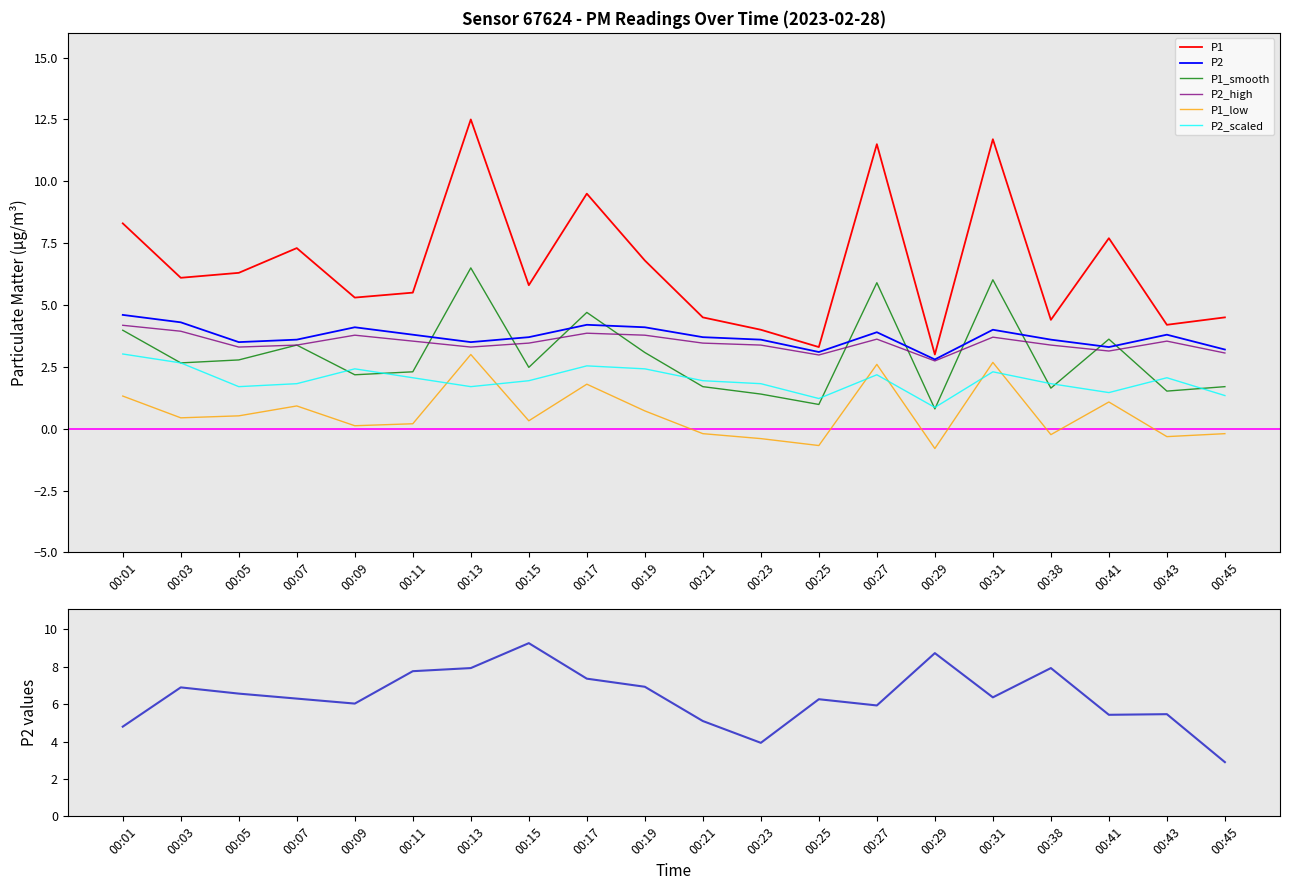

At which label is P2 closest to 3?

00:25